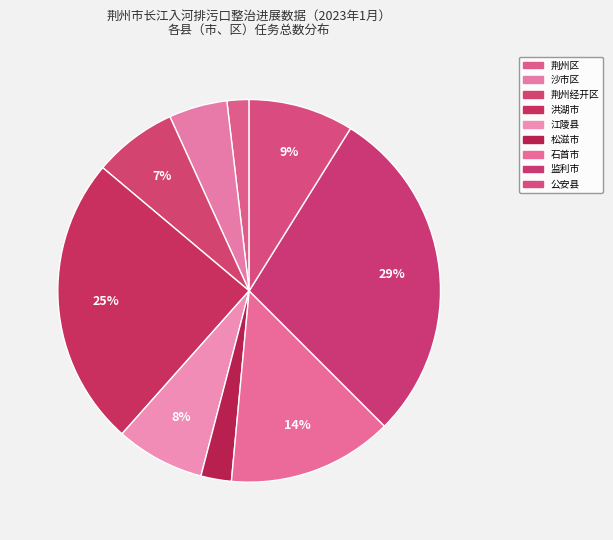

What percentage is the 荆州经开区 slice, to the nearest percent?

7%